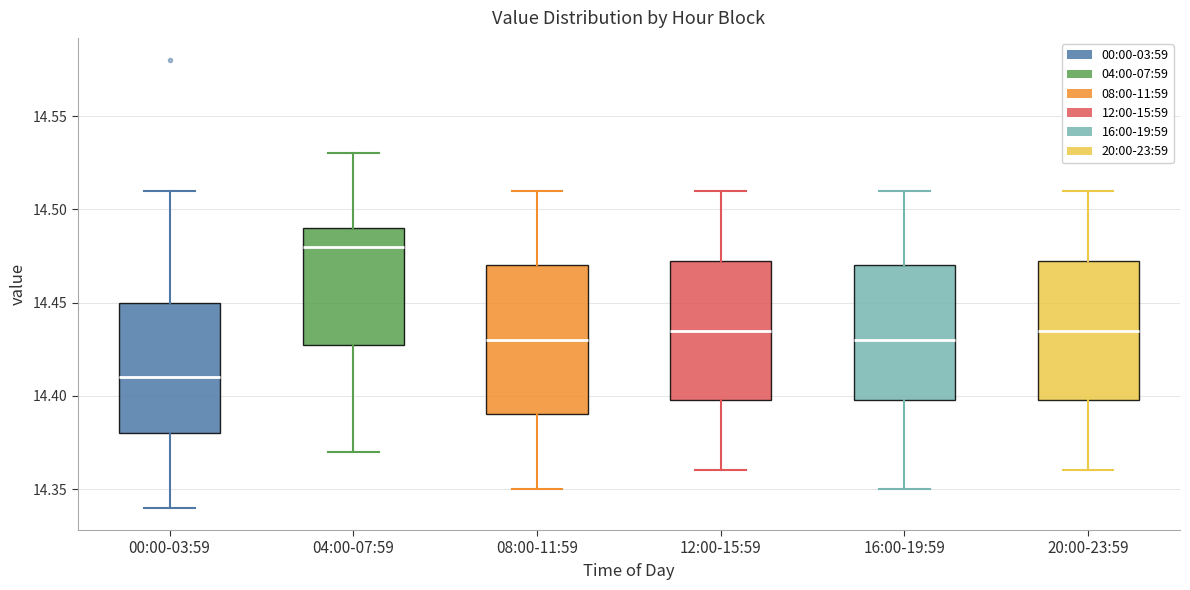

Which box is the tallest, from its lower edge to its upper edge?

08:00-11:59